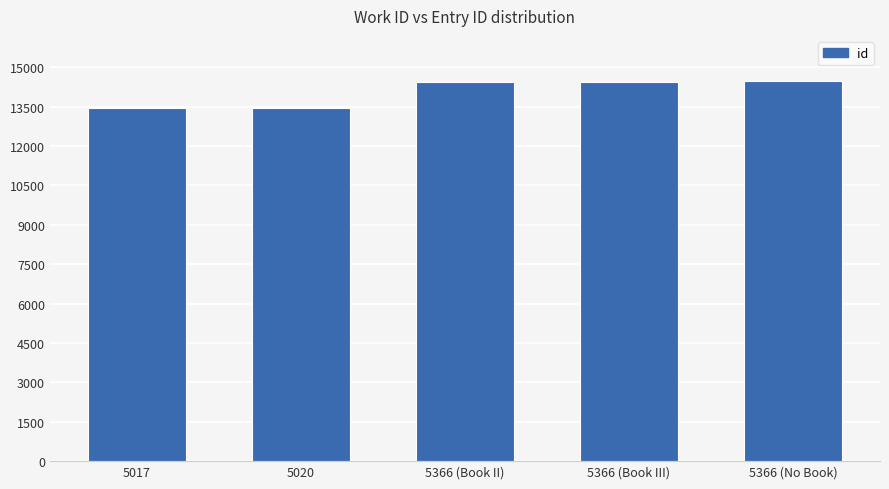

What is the average value?

14053